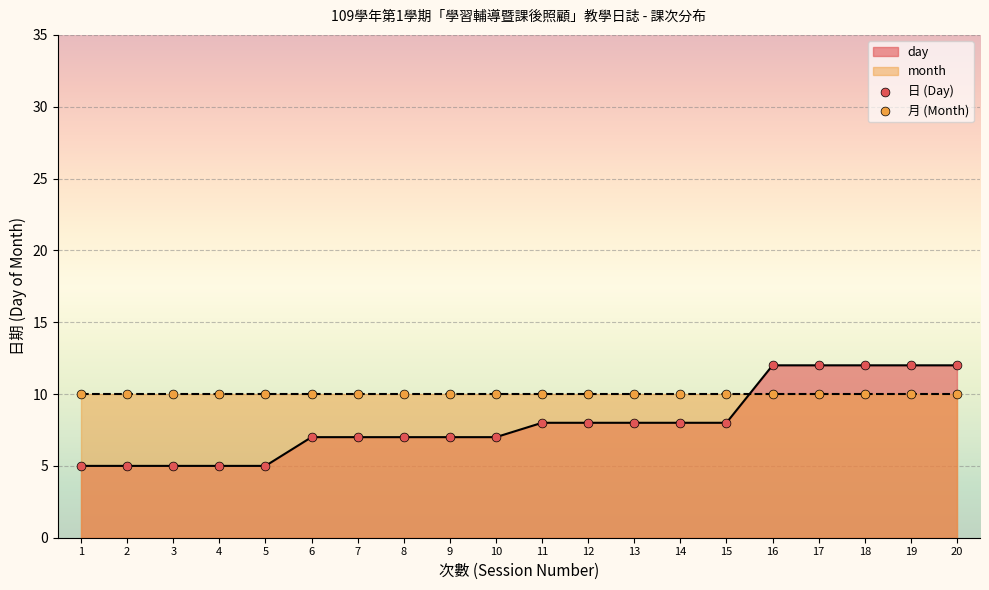

Between 13 and 11, which is larger?

13